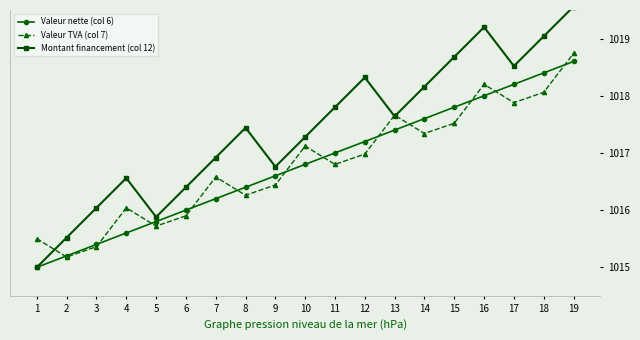

What is the value of the Montant financement (col 12) point at the 9th from the left?

1016.8